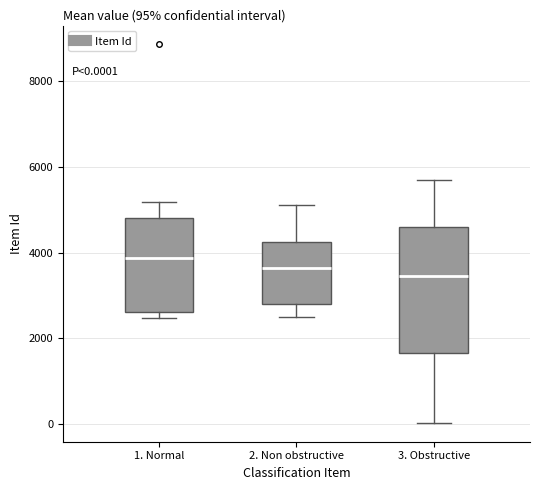

Comparing the boxes themselves (not the whiskers), which one is the tallest?

3. Obstructive